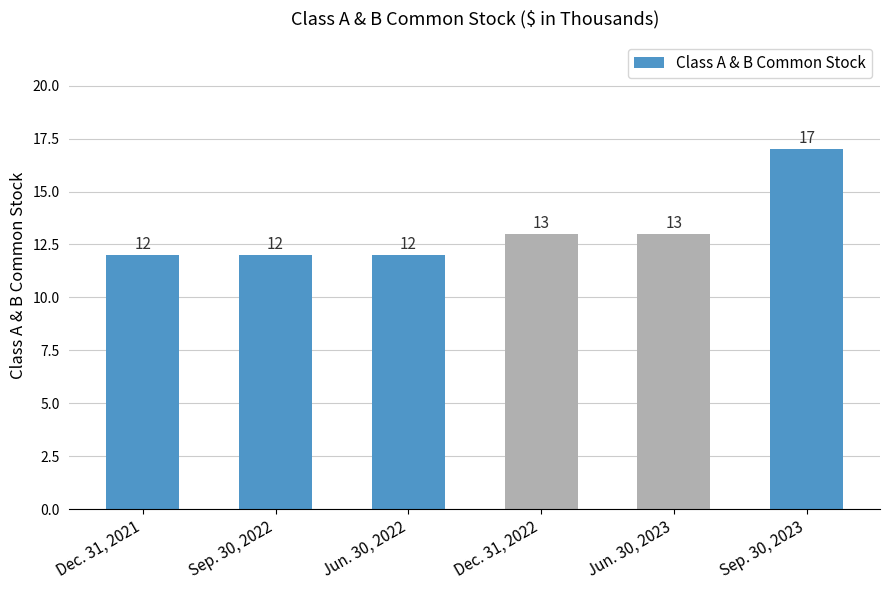

What value does the data have at Jun. 30, 2023?

13